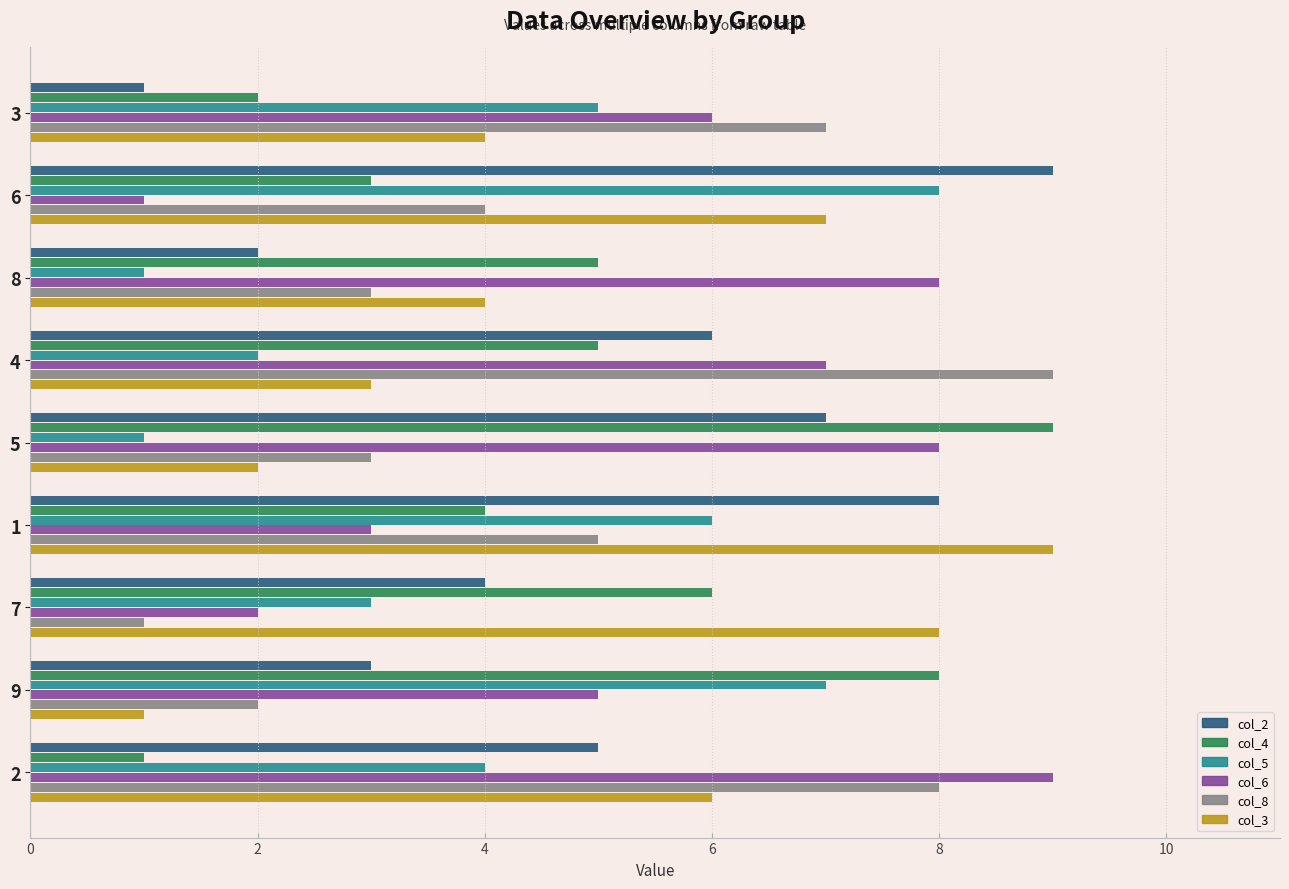

Is it true that col_4 equals 8 at 6?

False